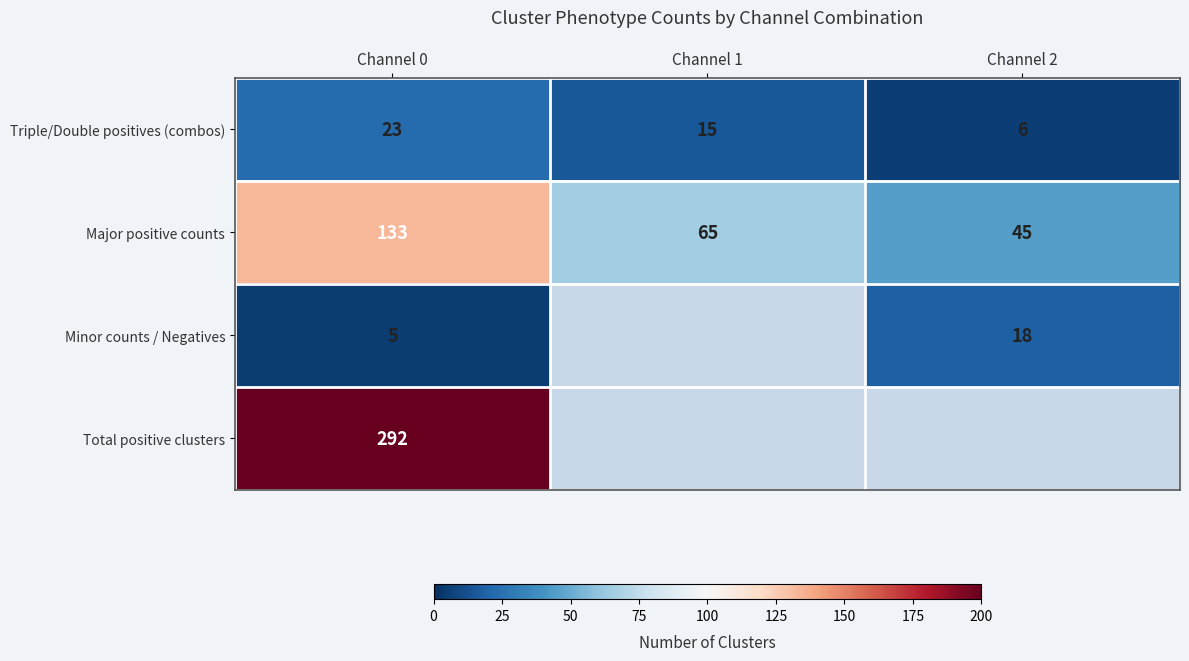

How many categories are shown in the chart?

3